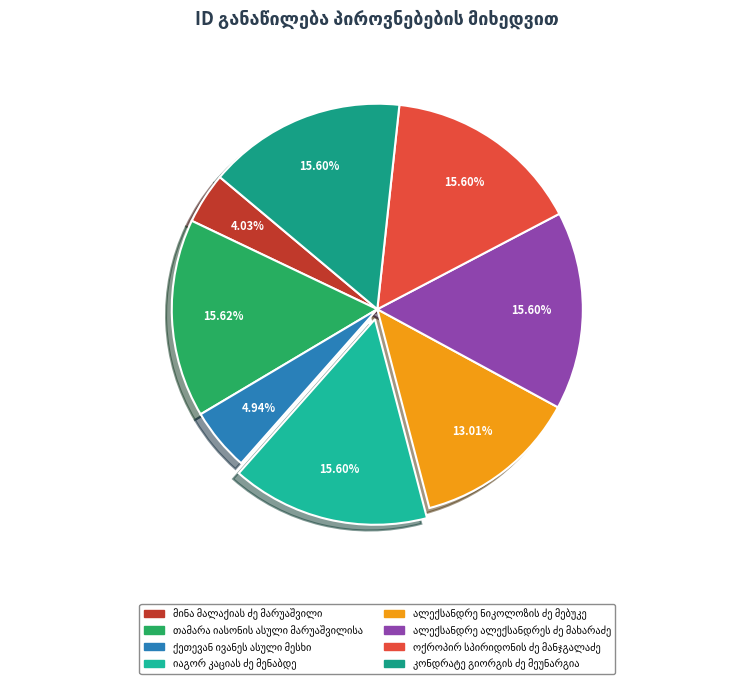

How many segments does this pie chart have?

8